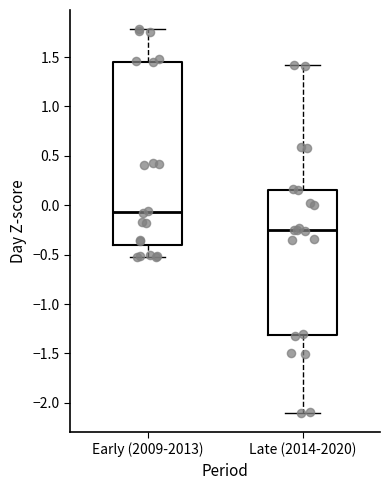

Which box's median line is the lowest?

Late (2014-2020)